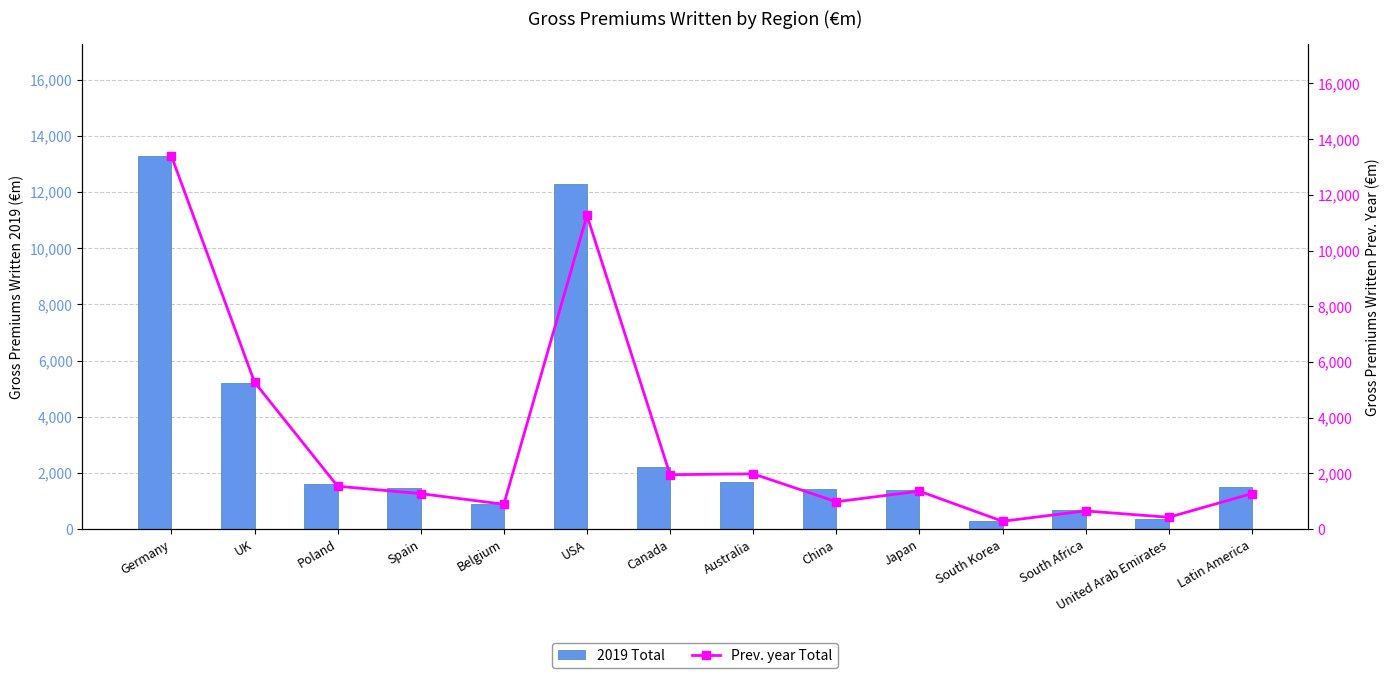

At which category is the sum across all series the highest?

Germany